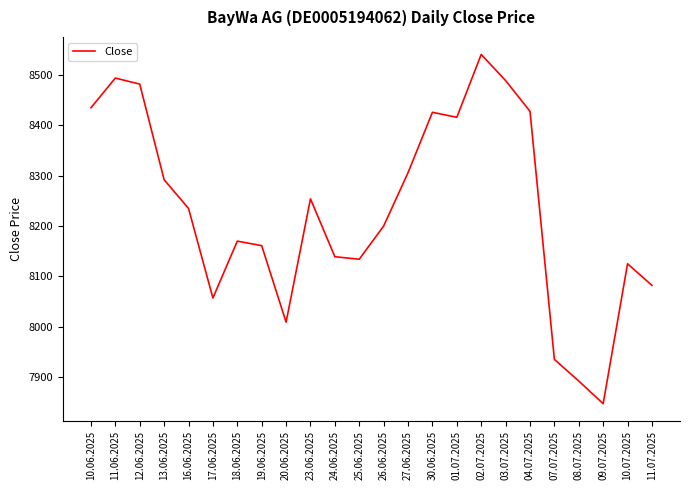

What is the difference between the maximum and minimum values?

694